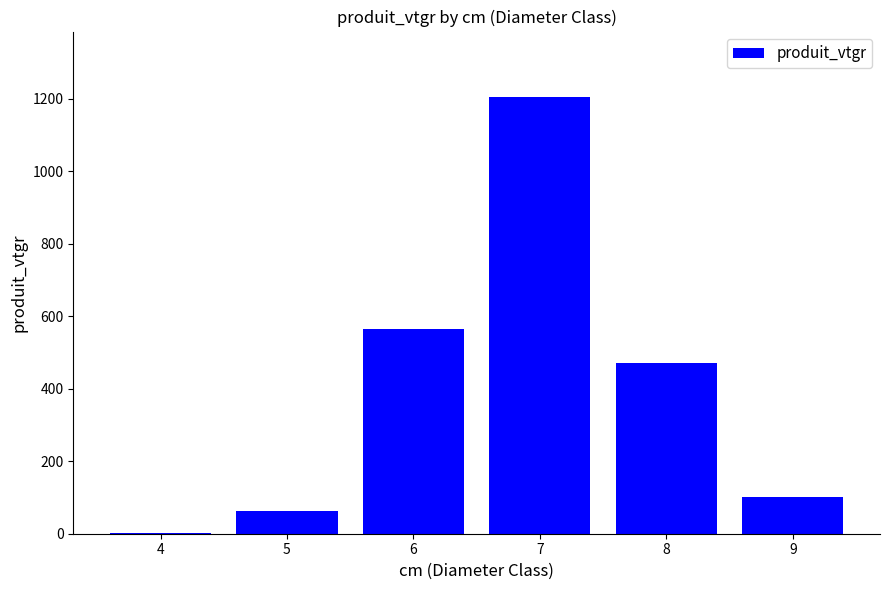

What is the greatest value displayed?

1204.8